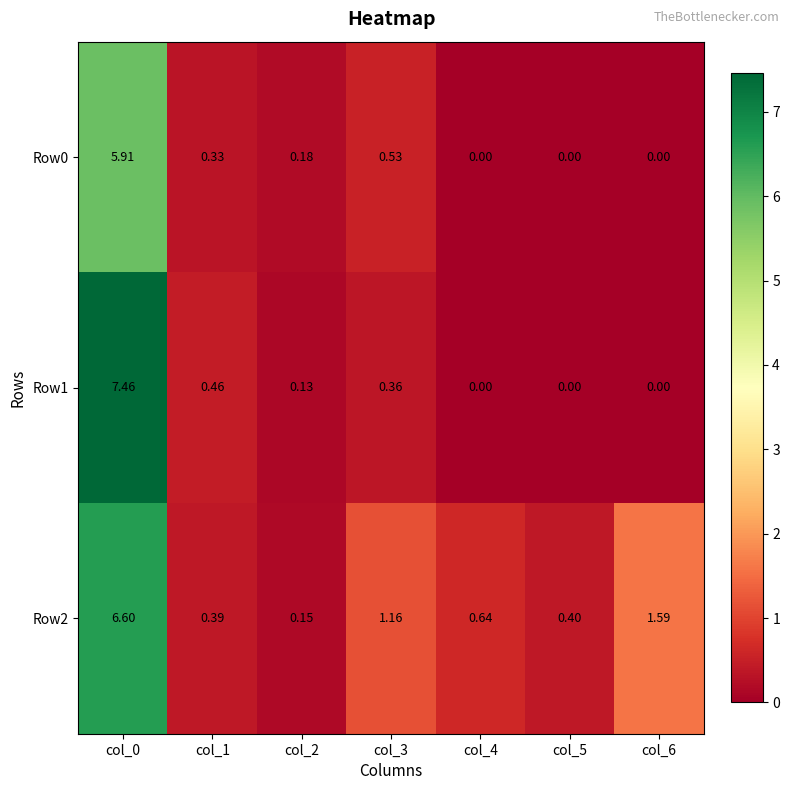

Is the value of Row2 at col_3 greater than the value of Row1 at col_2?

Yes